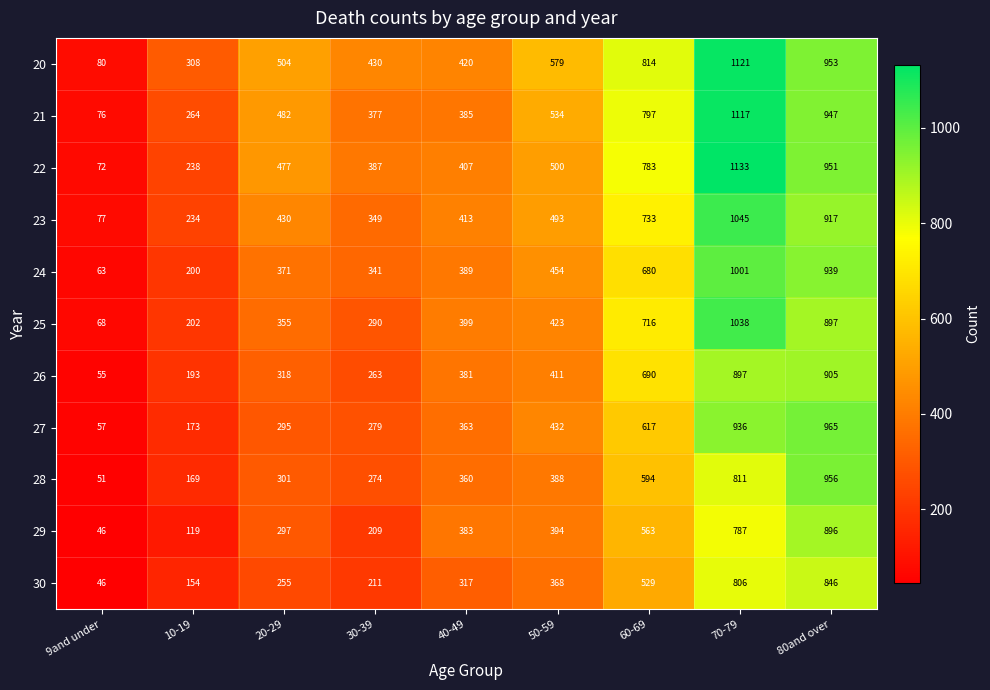

At which label is 29 closest to 471?

50-59